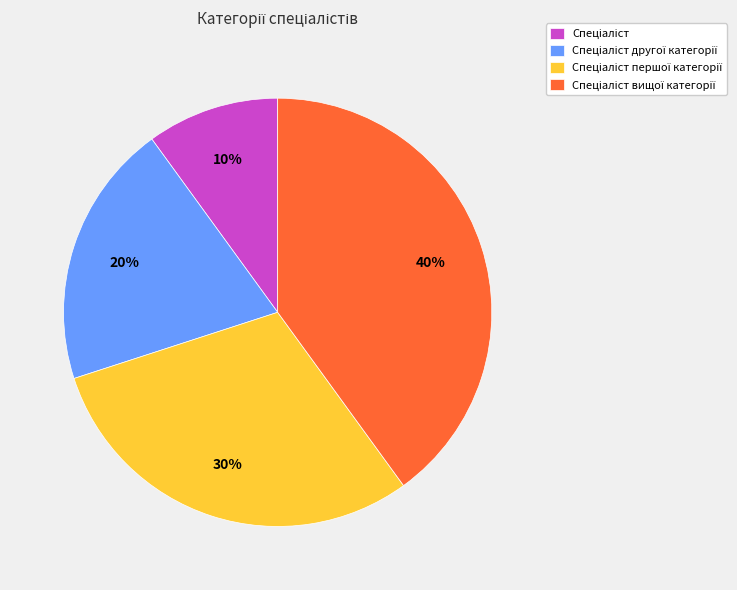

Is there a majority slice in this chart?

No